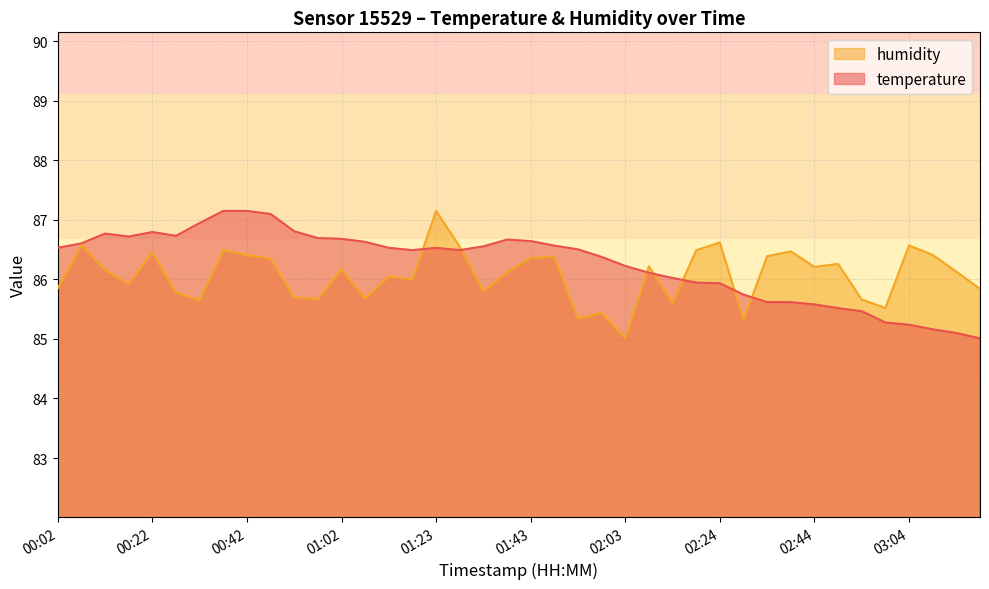

Rank the series by their maximum value, from lowest to highest.

temperature, humidity